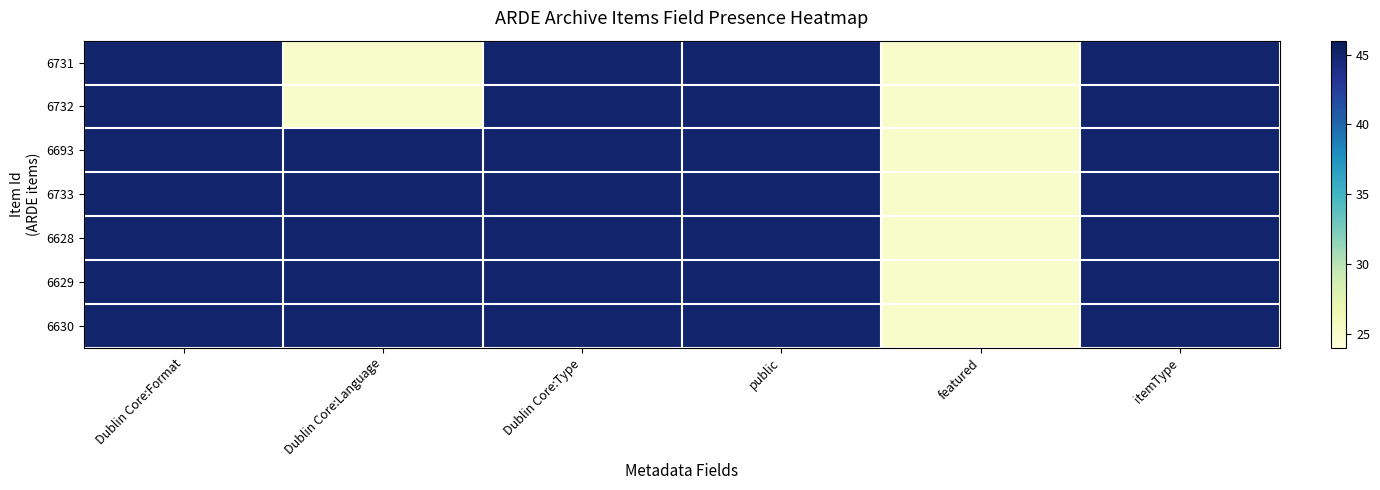

Reading left to right, list all the values displayed in this chart.

6731: Dublin Core:Format=45	Dublin Core:Language=25	Dublin Core:Type=45	public=45	featured=25	itemType=45
6732: Dublin Core:Format=45	Dublin Core:Language=25	Dublin Core:Type=45	public=45	featured=25	itemType=45
6693: Dublin Core:Format=45	Dublin Core:Language=45	Dublin Core:Type=45	public=45	featured=25	itemType=45
6733: Dublin Core:Format=45	Dublin Core:Language=45	Dublin Core:Type=45	public=45	featured=25	itemType=45
6628: Dublin Core:Format=45	Dublin Core:Language=45	Dublin Core:Type=45	public=45	featured=25	itemType=45
6629: Dublin Core:Format=45	Dublin Core:Language=45	Dublin Core:Type=45	public=45	featured=25	itemType=45
6630: Dublin Core:Format=45	Dublin Core:Language=45	Dublin Core:Type=45	public=45	featured=25	itemType=45